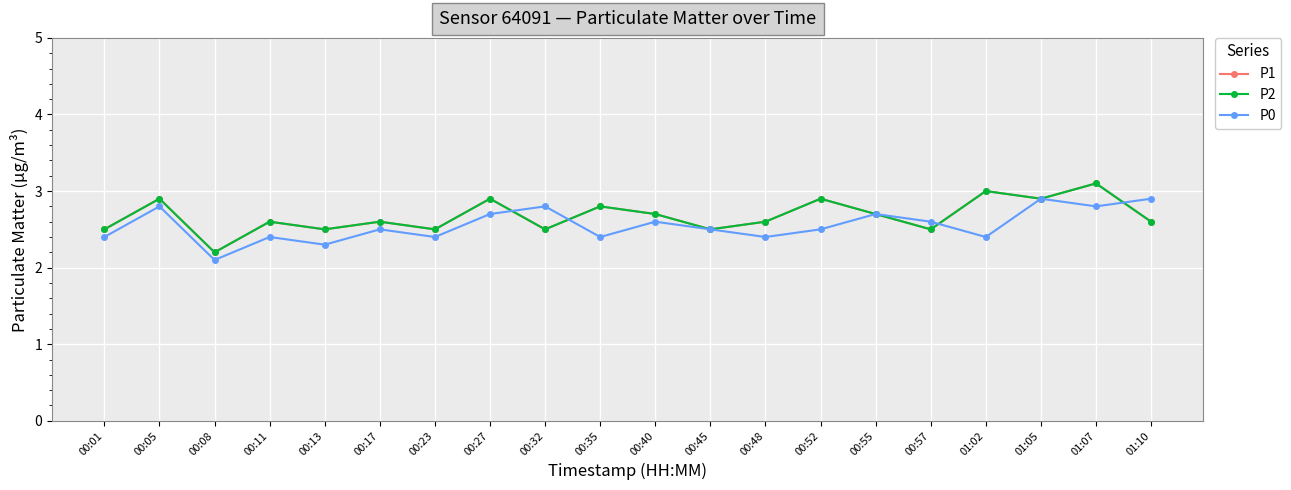

What is the sum of all P2 values?

53.5